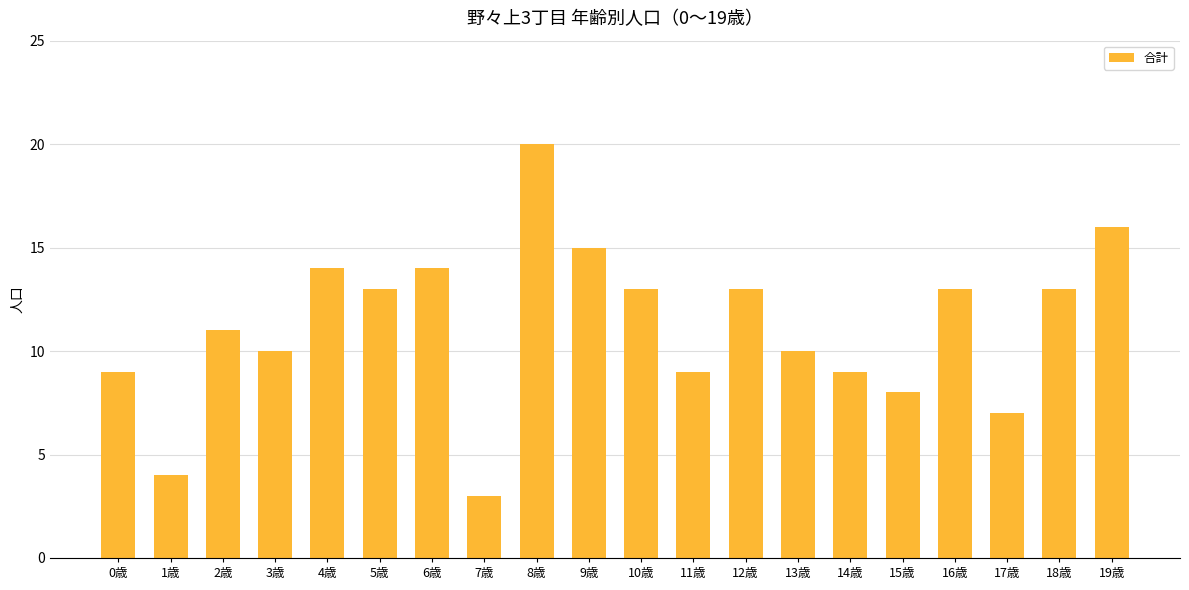

What is the smallest value displayed?

3